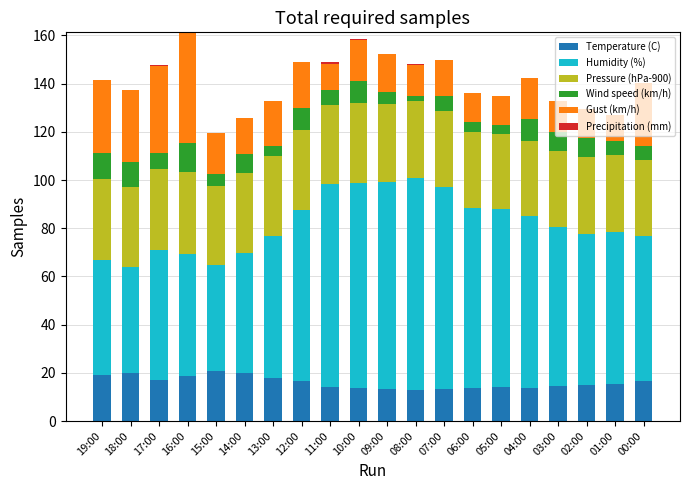

What is the total value across all series at 04:00?

142.3